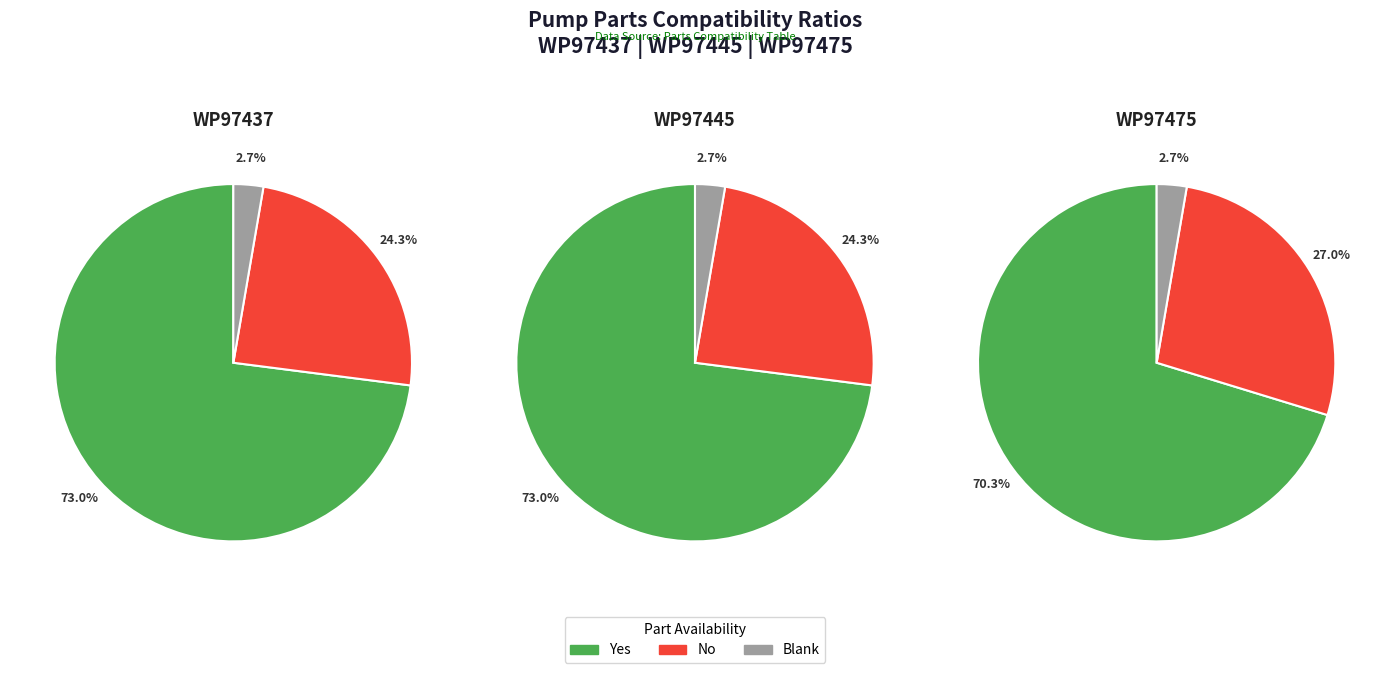

Which series has the widest spread of values?

values_wp97437